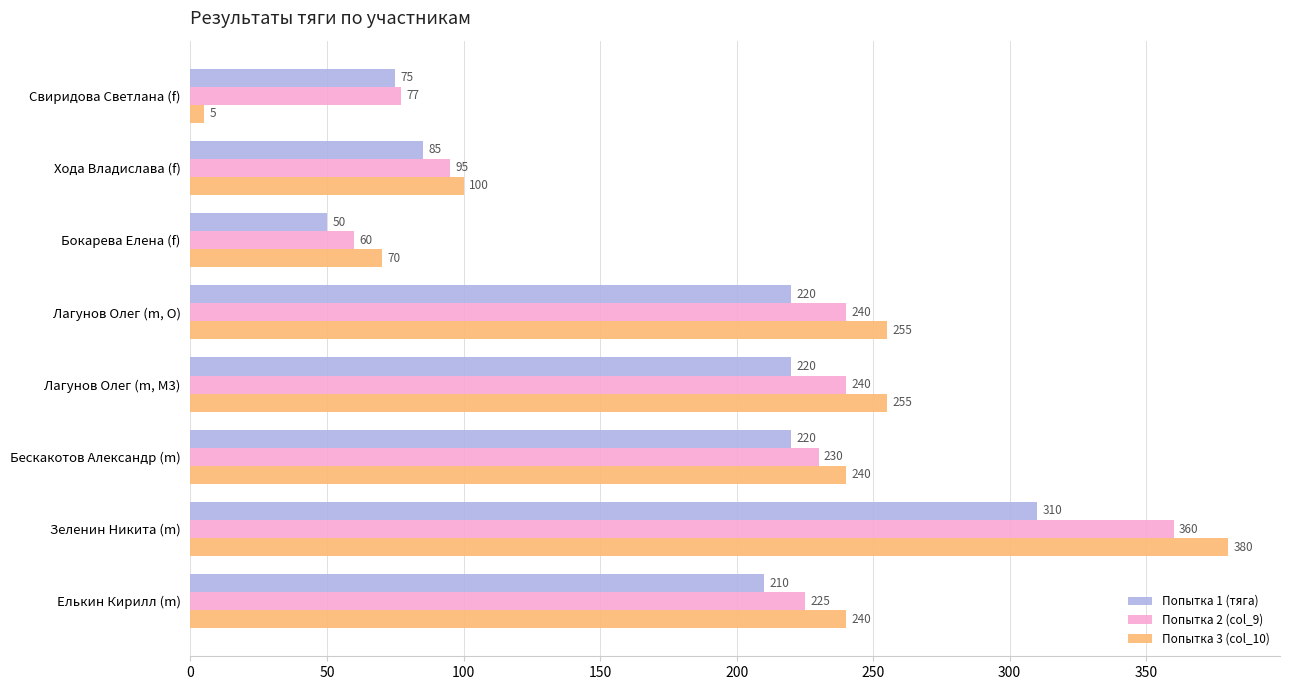

True or false: Попытка 3 (col_10) has a value of 70 at Бокарева Елена (f).

True